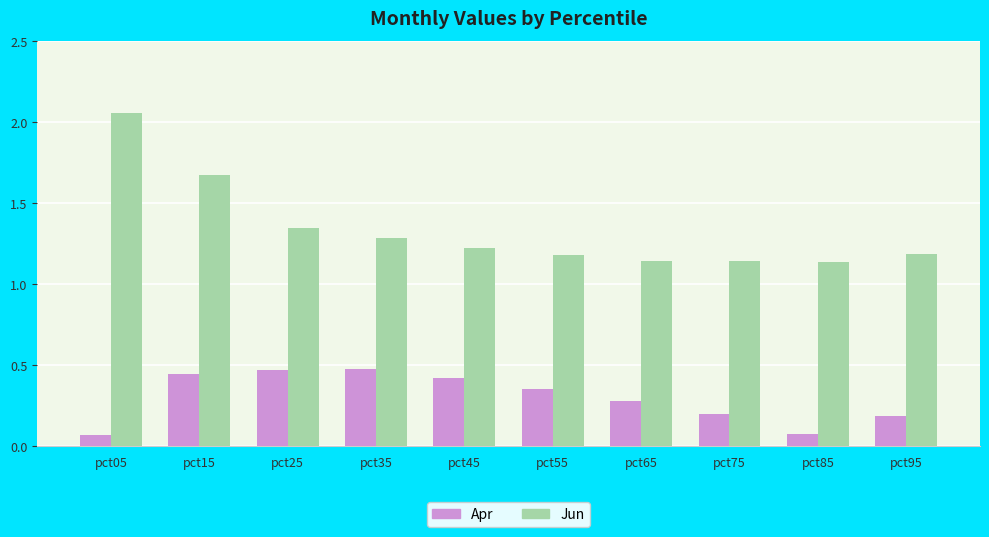

The value of Jun at pct05 is 1.4. True or false?

False